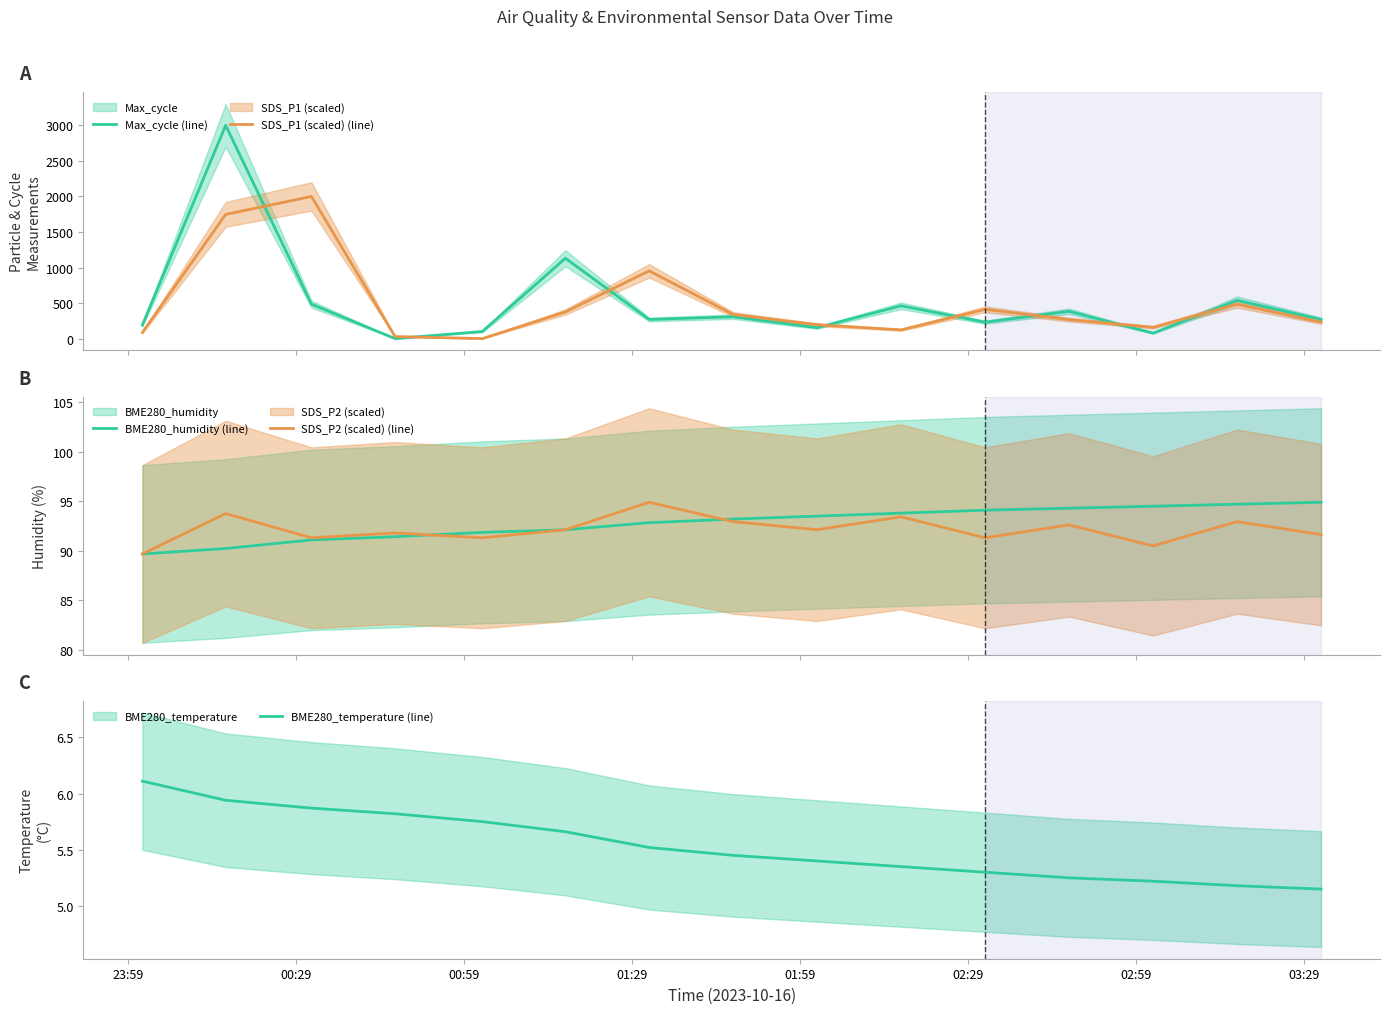

How many data points does each series have?

15